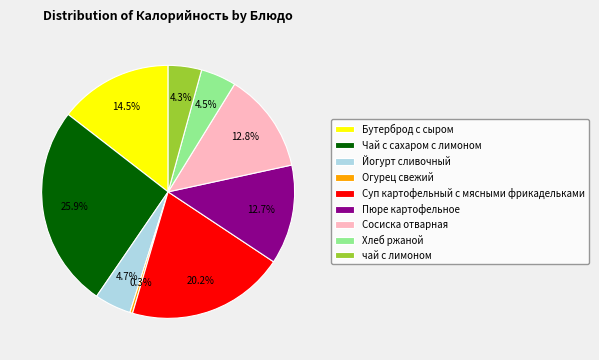

Does Сосиска отварная represent more than half of the total?

No